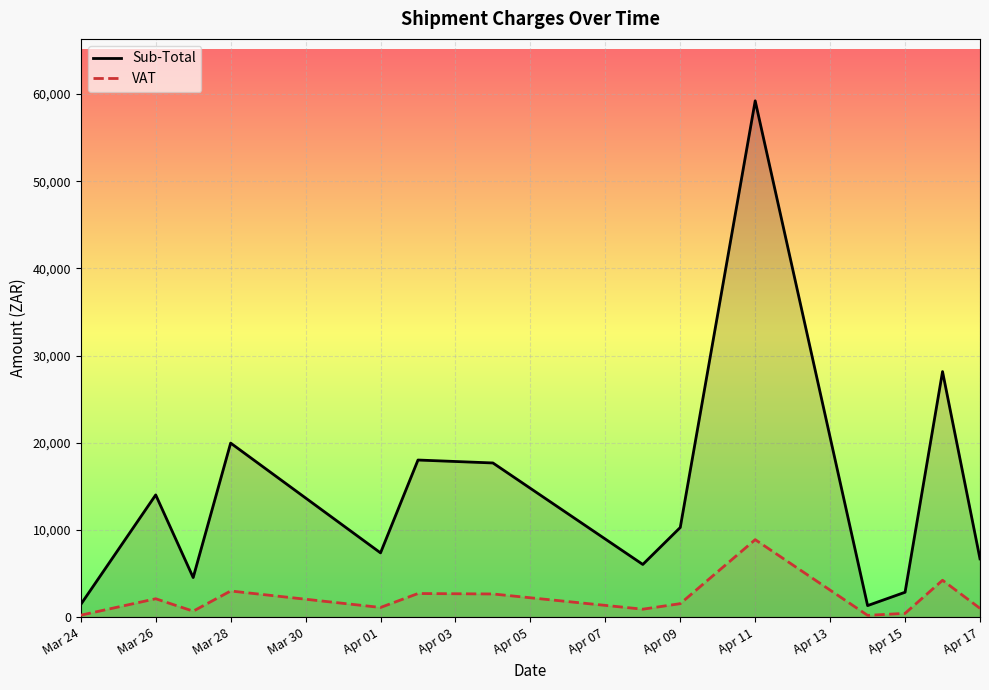

True or false: Sub-Total and VAT cross at least once.

False